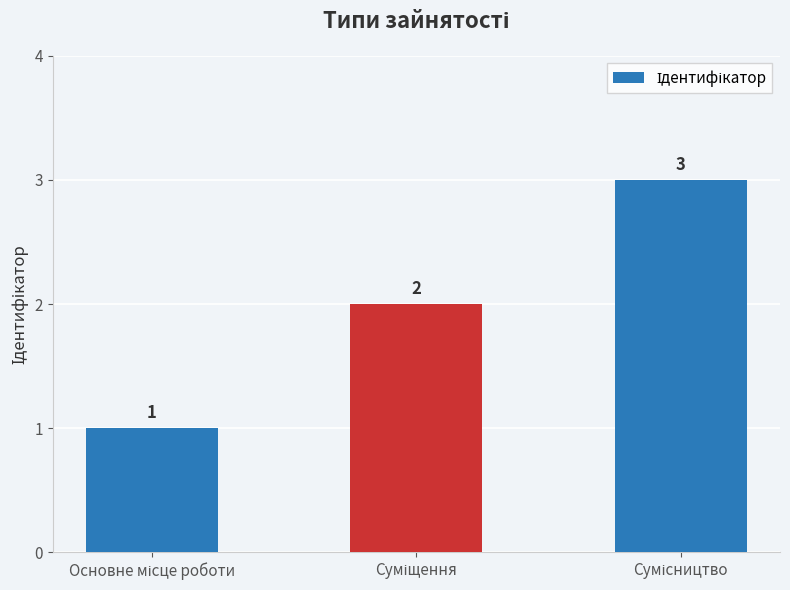

What is the value of the 2nd bar from the left?

2